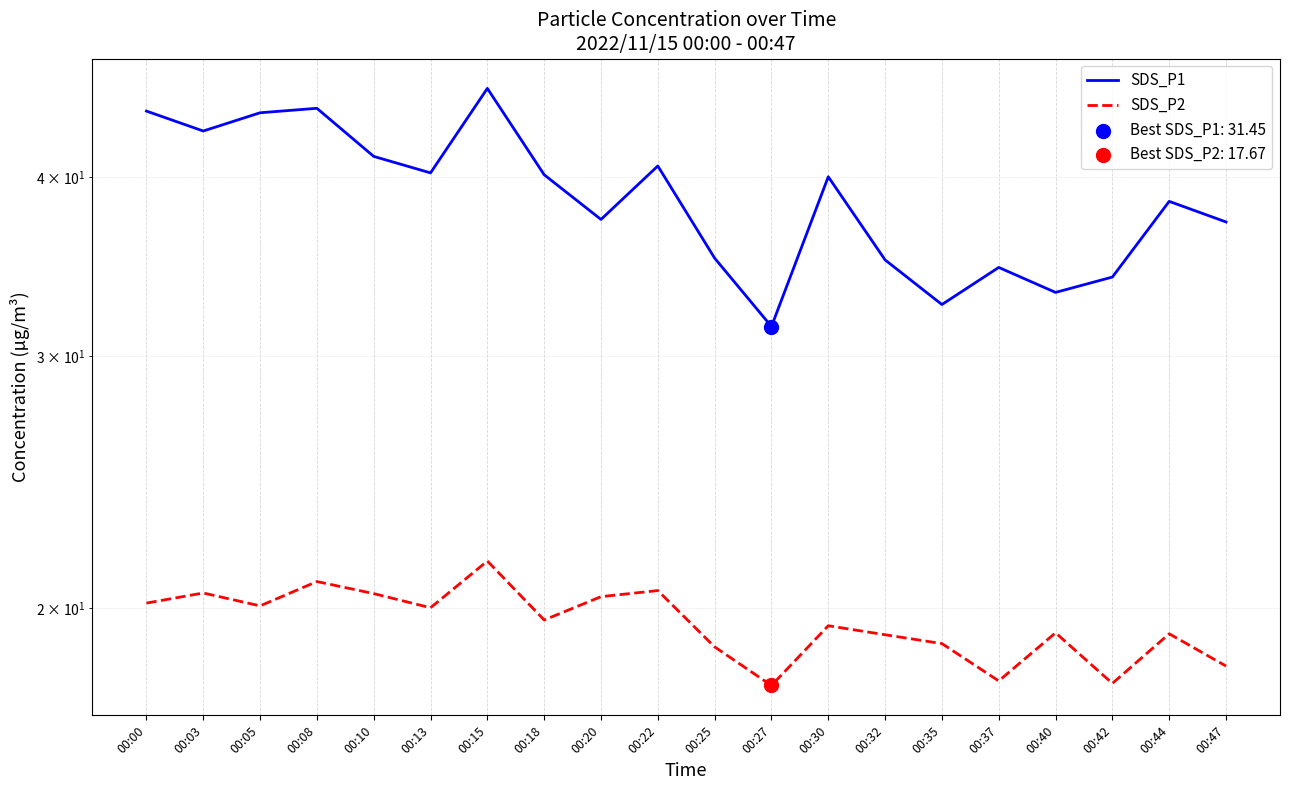

Which series has the widest spread of Y values?

SDS_P1